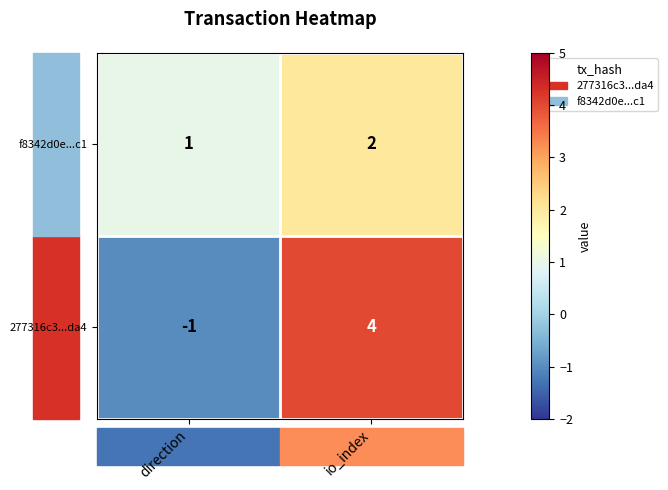

Is the value of 277316c3...da4 at io_index greater than the value of f8342d0e...c1 at io_index?

Yes